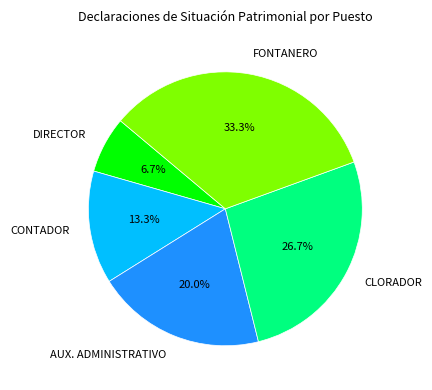

Count the number of slices in the pie.

5